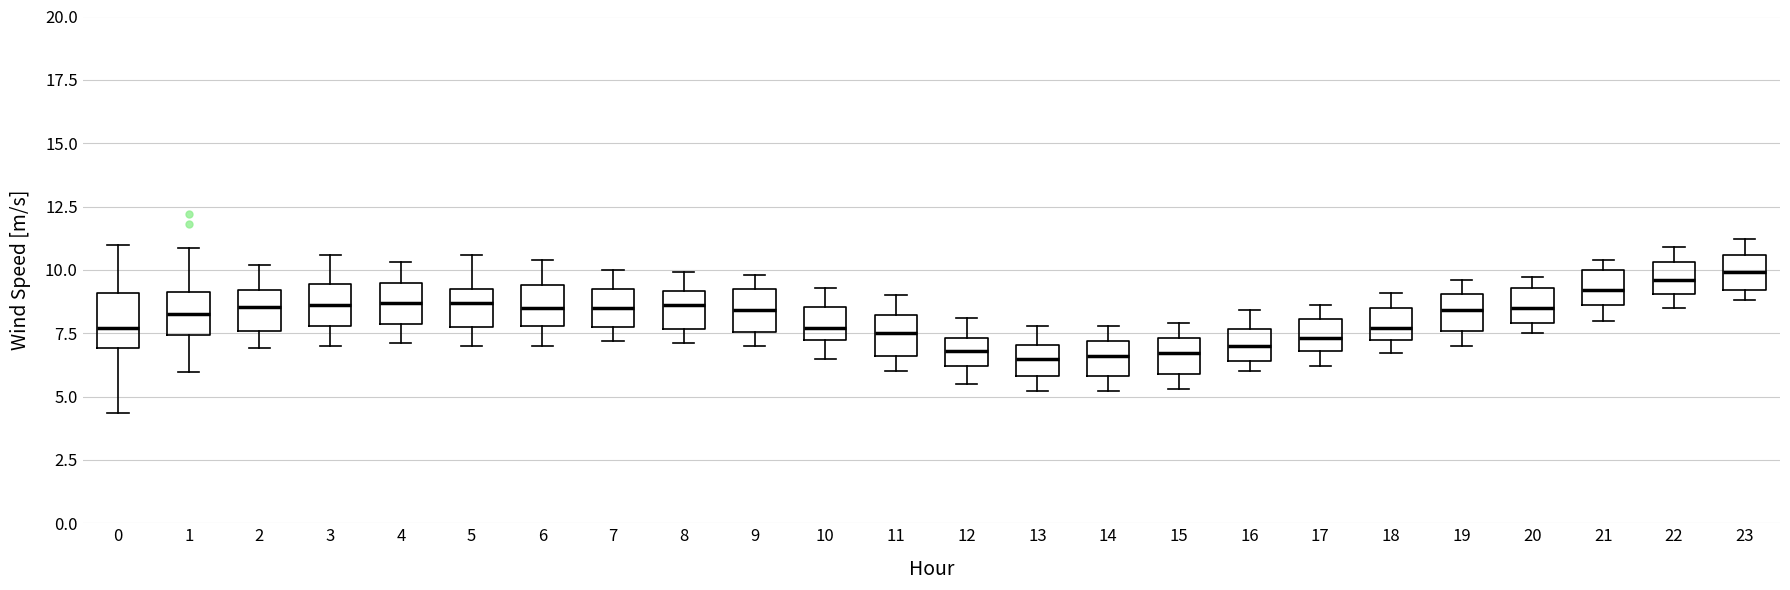

Reading left to right, transcribe this box plot: for each box, give where its median line is, the range the box spans, and where its two whiskers end, as read against the y-axis. The values are not printed on the chart, so give them approximately, as read against the axis.

0: median 7.5, box 7.0 to 9.0, whiskers 4.5 to 11.0
1: median 8.5, box 7.5 to 9.0, whiskers 6.0 to 11.0
2: median 8.5, box 7.5 to 9.0, whiskers 7.0 to 10.0
3: median 8.5, box 8.0 to 9.5, whiskers 7.0 to 10.5
4: median 8.5, box 8.0 to 9.5, whiskers 7.0 to 10.5
5: median 8.5, box 8.0 to 9.5, whiskers 7.0 to 10.5
6: median 8.5, box 8.0 to 9.5, whiskers 7.0 to 10.5
7: median 8.5, box 8.0 to 9.5, whiskers 7.0 to 10.0
8: median 8.5, box 7.5 to 9.0, whiskers 7.0 to 10.0
9: median 8.5, box 7.5 to 9.5, whiskers 7.0 to 10.0
10: median 7.5 (just above the box's lower edge), box 7.5 to 8.5, whiskers 6.5 to 9.5
11: median 7.5, box 6.5 to 8.0, whiskers 6.0 to 9.0
12: median 7.0, box 6.0 to 7.5, whiskers 5.5 to 8.0
13: median 6.5, box 6.0 to 7.0, whiskers 5.0 to 8.0
14: median 6.5, box 6.0 to 7.0, whiskers 5.0 to 8.0
15: median 6.5, box 6.0 to 7.5, whiskers 5.5 to 8.0
16: median 7.0, box 6.5 to 7.5, whiskers 6.0 to 8.5
17: median 7.5, box 7.0 to 8.0, whiskers 6.0 to 8.5
18: median 7.5 (inside the box), box 7.5 to 8.5, whiskers 6.5 to 9.0
19: median 8.5, box 7.5 to 9.0, whiskers 7.0 to 9.5
20: median 8.5, box 8.0 to 9.5, whiskers 7.5 to 9.5 (just above the box's upper edge)
21: median 9.0, box 8.5 to 10.0, whiskers 8.0 to 10.5
22: median 9.5, box 9.0 to 10.5, whiskers 8.5 to 11.0
23: median 10.0, box 9.0 to 10.5, whiskers 9.0 (just below the box's lower edge) to 11.0